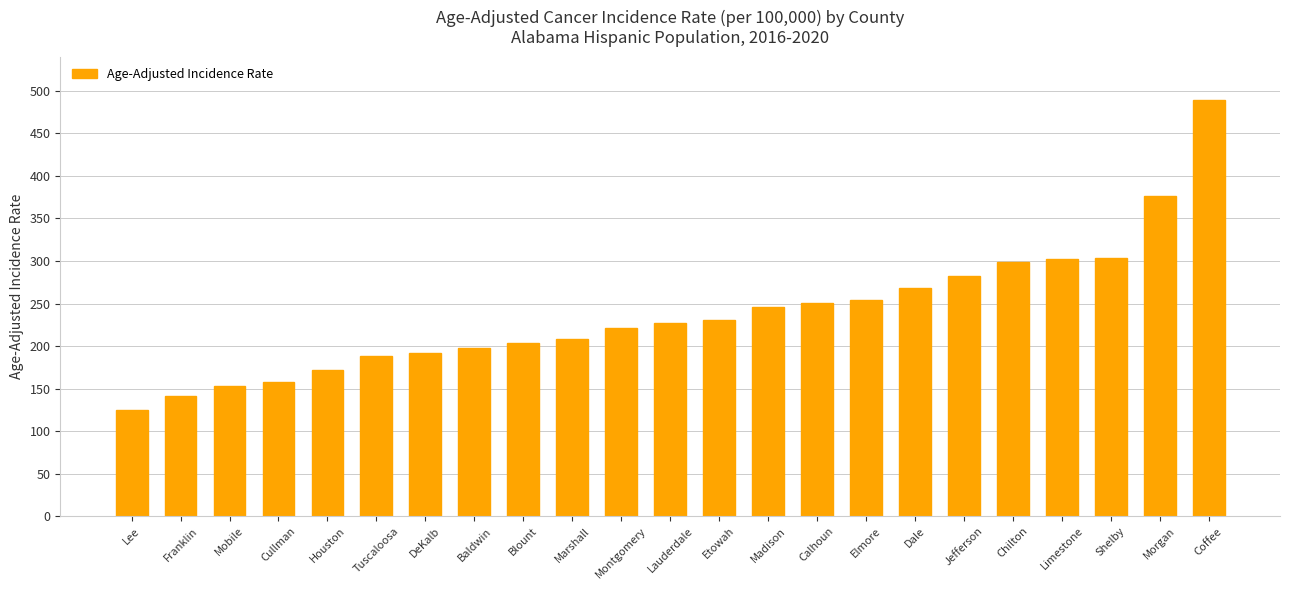

What is the greatest value displayed?

489.6